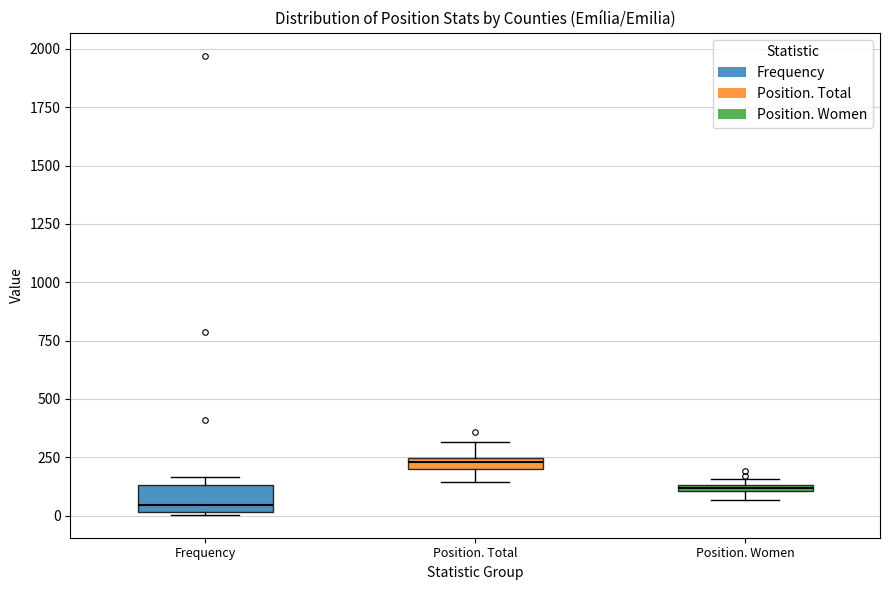

Which box has the highest median line?

Position. Total